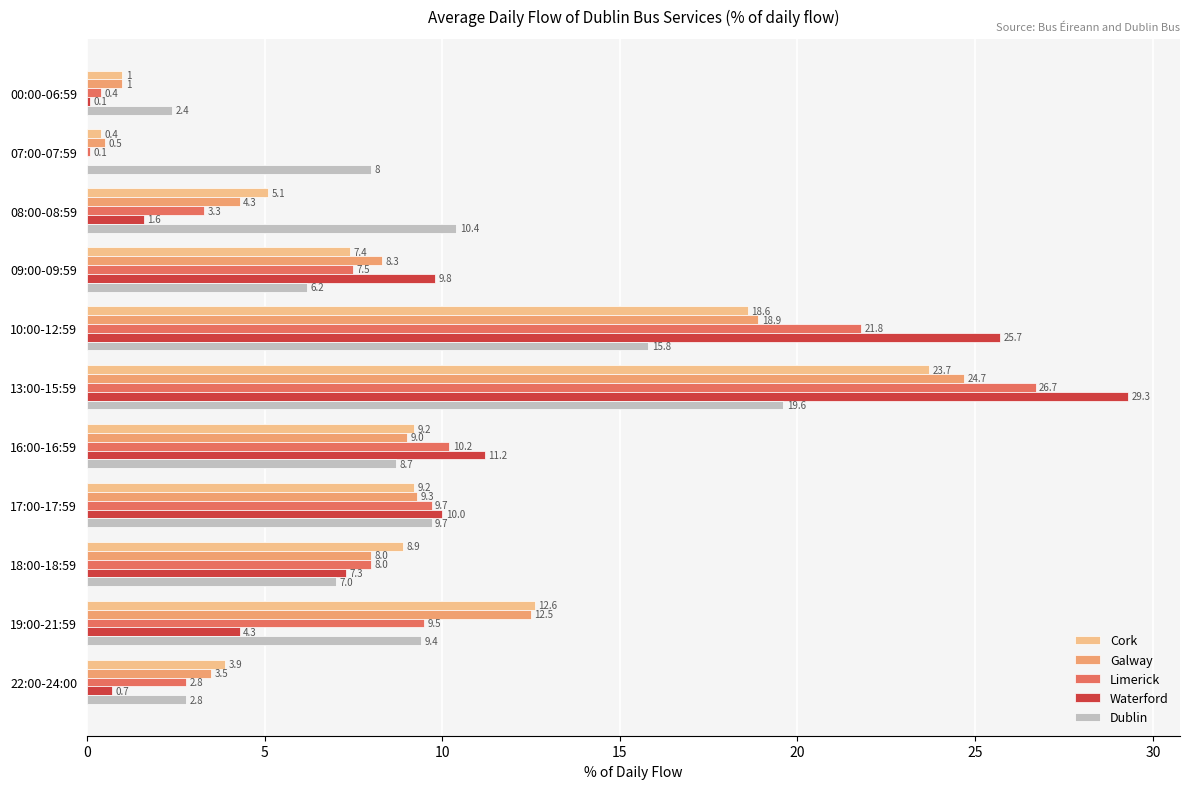

At which label is Waterford closest to 14?

16:00-16:59